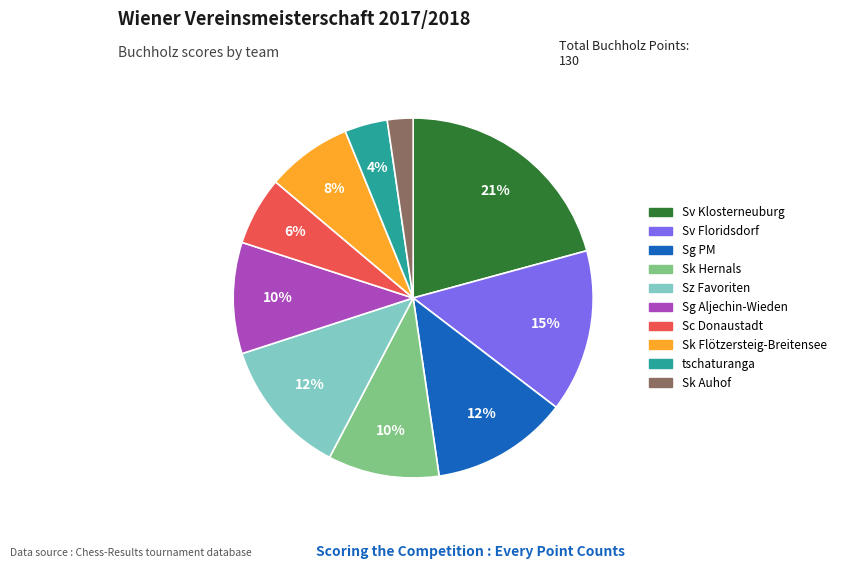

Does tschaturanga represent more than half of the total?

No